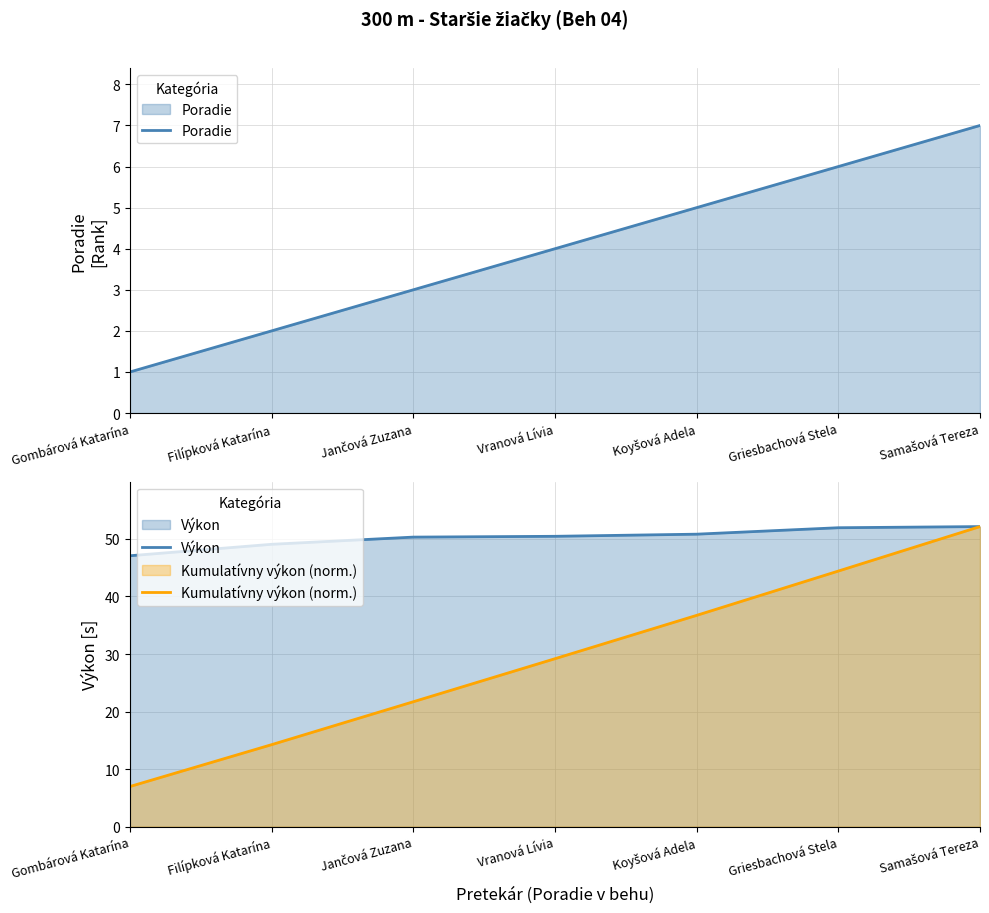

What is the difference between the highest and lowest values at Gombárová Katarína?

46.1